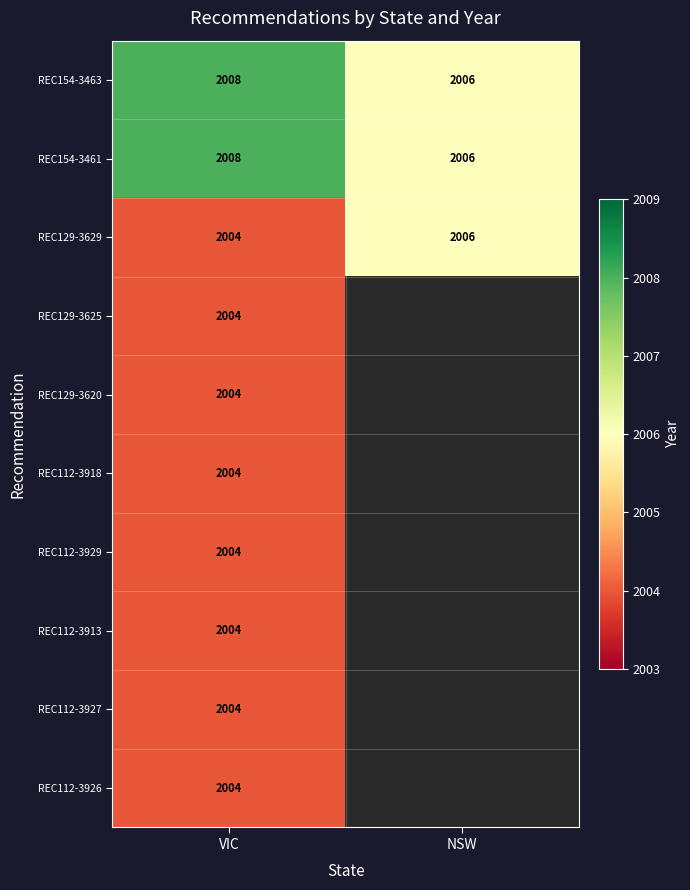

What is the total value across all series at VIC?

20048